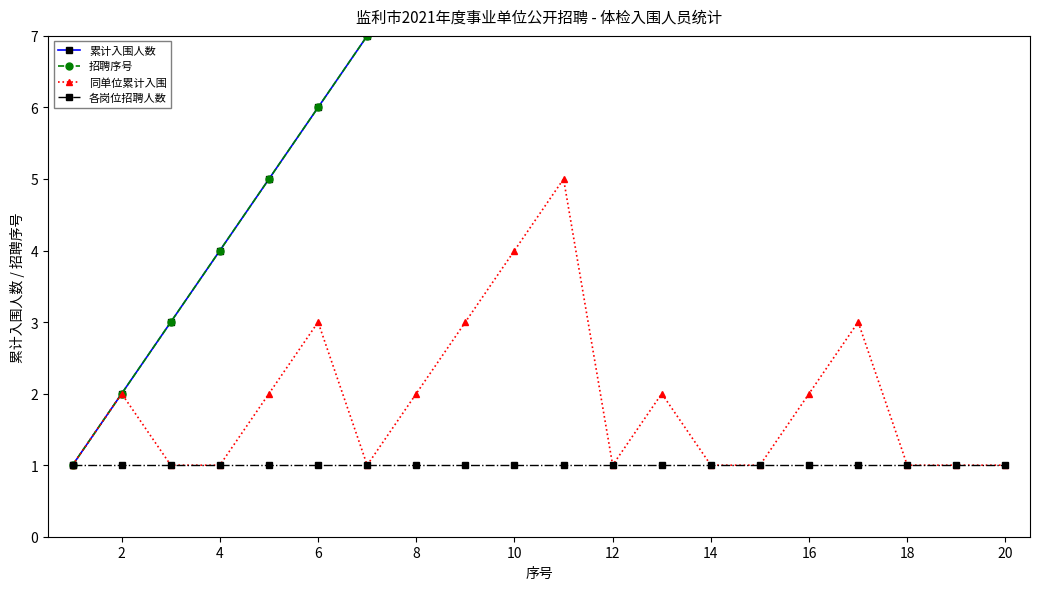

True or false: 同单位累计入围 has more than 1 points higher than both neighbors.

True